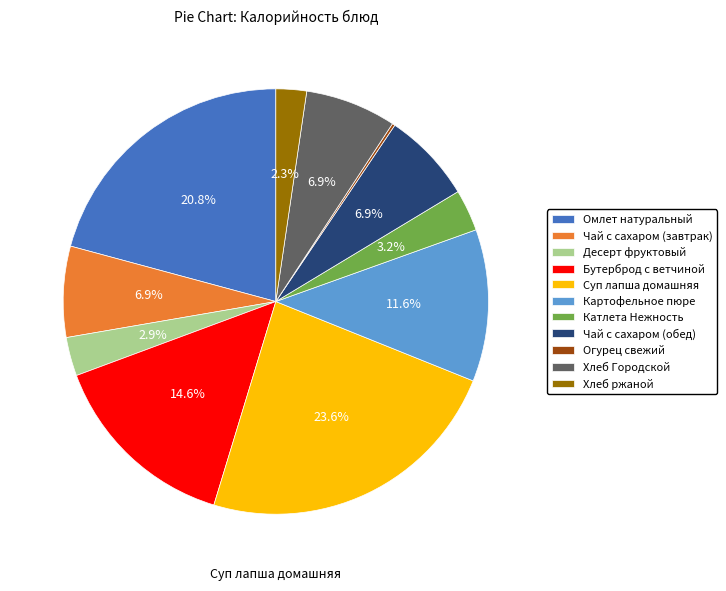

To the nearest percent, what portion does Хлеб ржаной represent?

2%